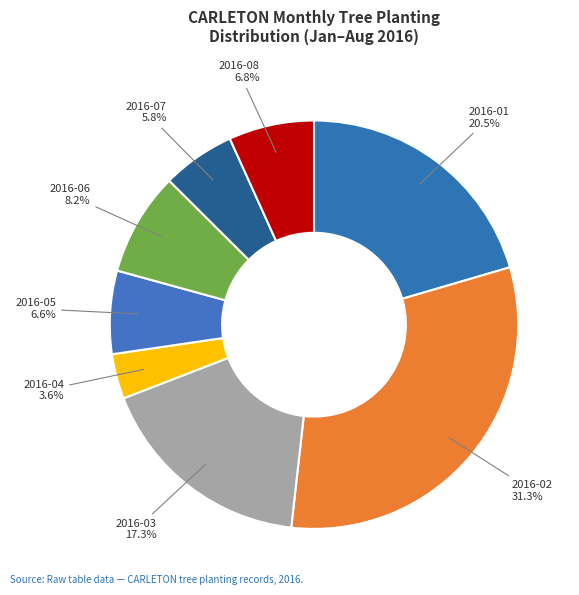

Which category has the smallest portion of the pie?

2016-04